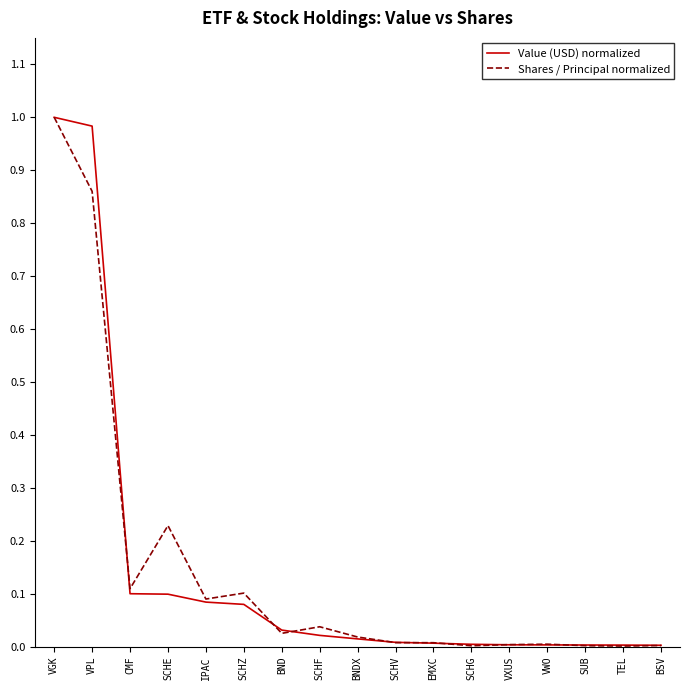

In Shares / Principal normalized, how many points are higher than both neighbors (excluding endpoints)?

4